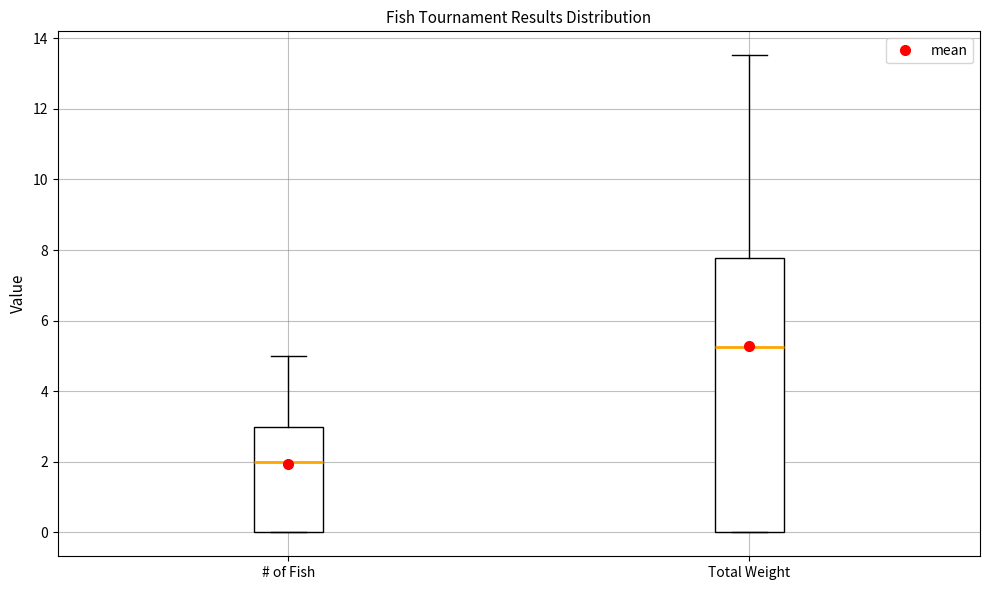

Which box has the highest median line?

Total Weight